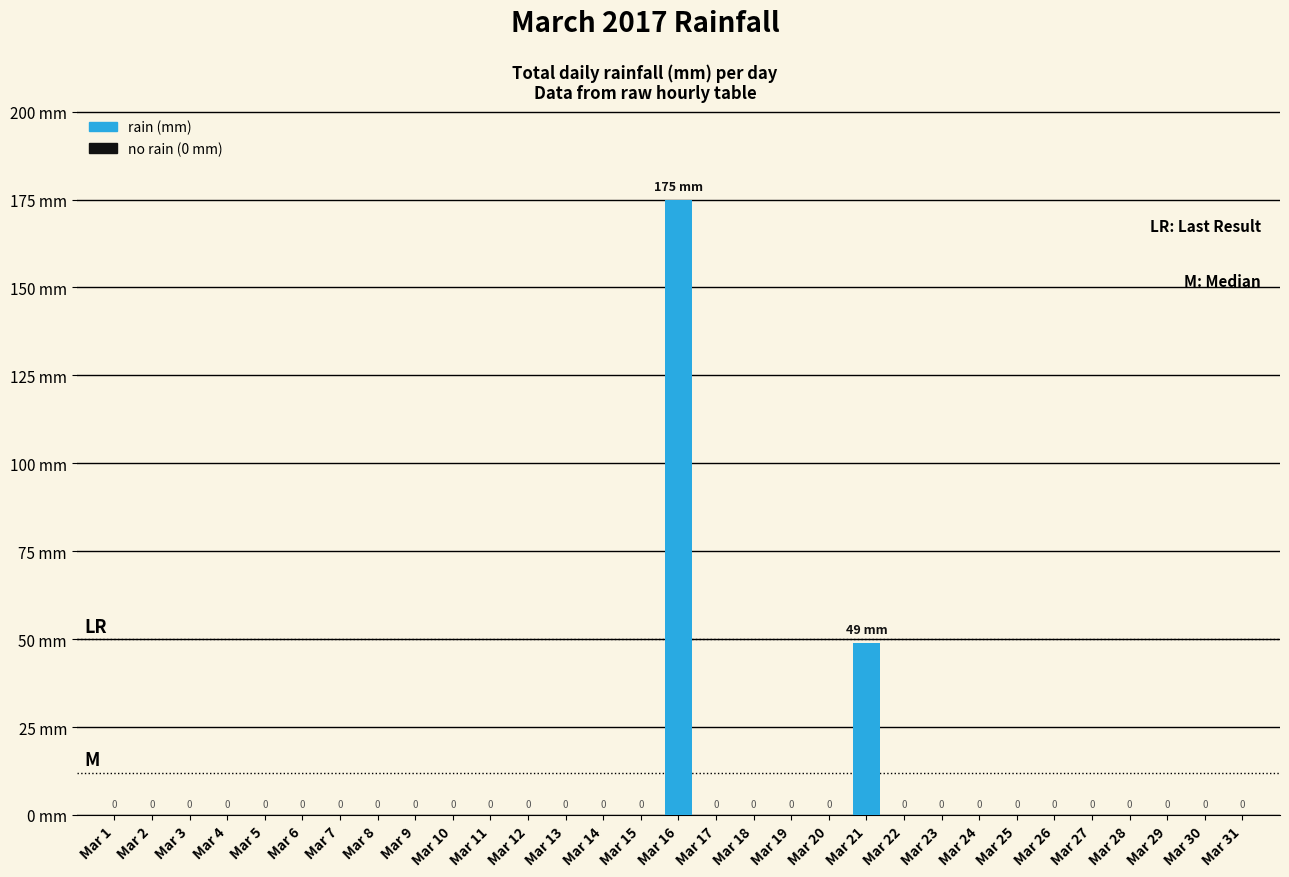

Which category has the highest value across all series?

Mar 16